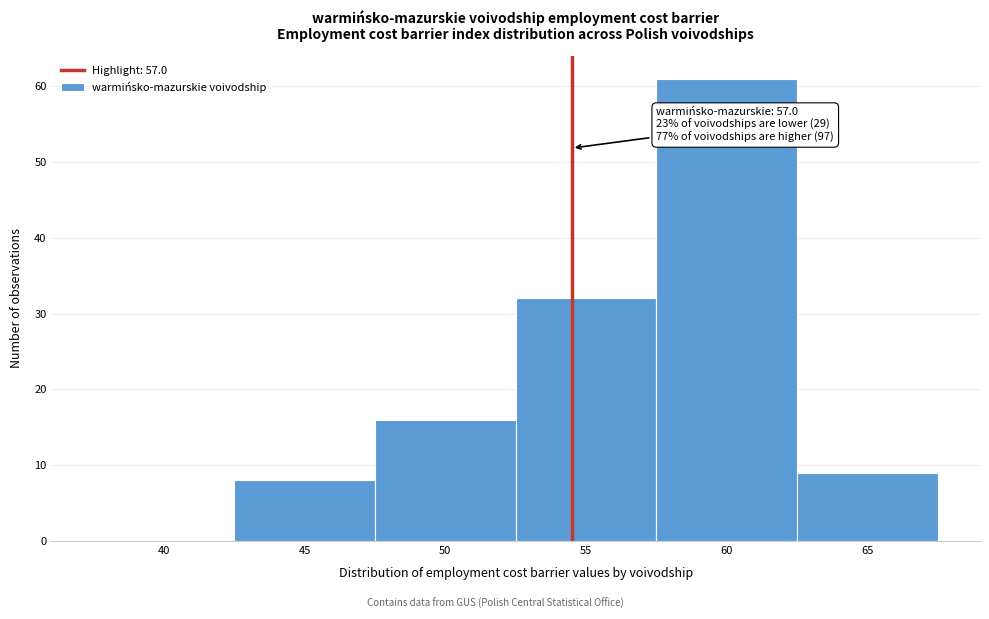

Reading left to right, transcribe all the data shown in this chart.

40=0	45=8	50=16	55=32	60=61	65=9